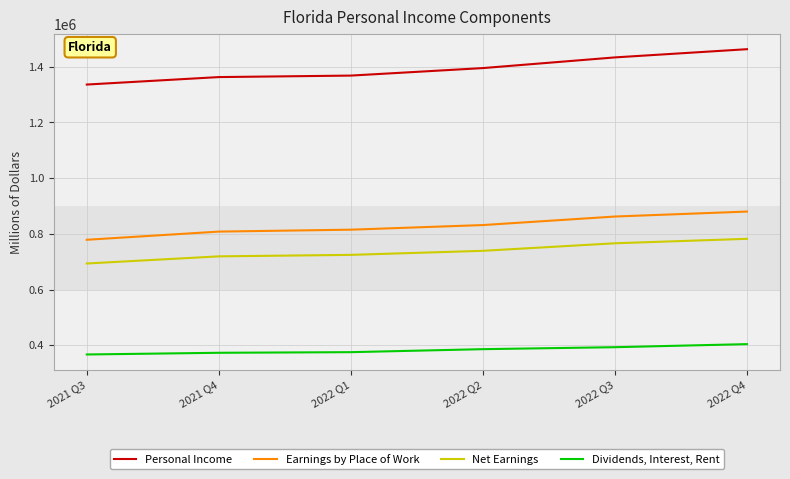

True or false: Dividends, Interest, Rent and Net Earnings cross at least once.

False